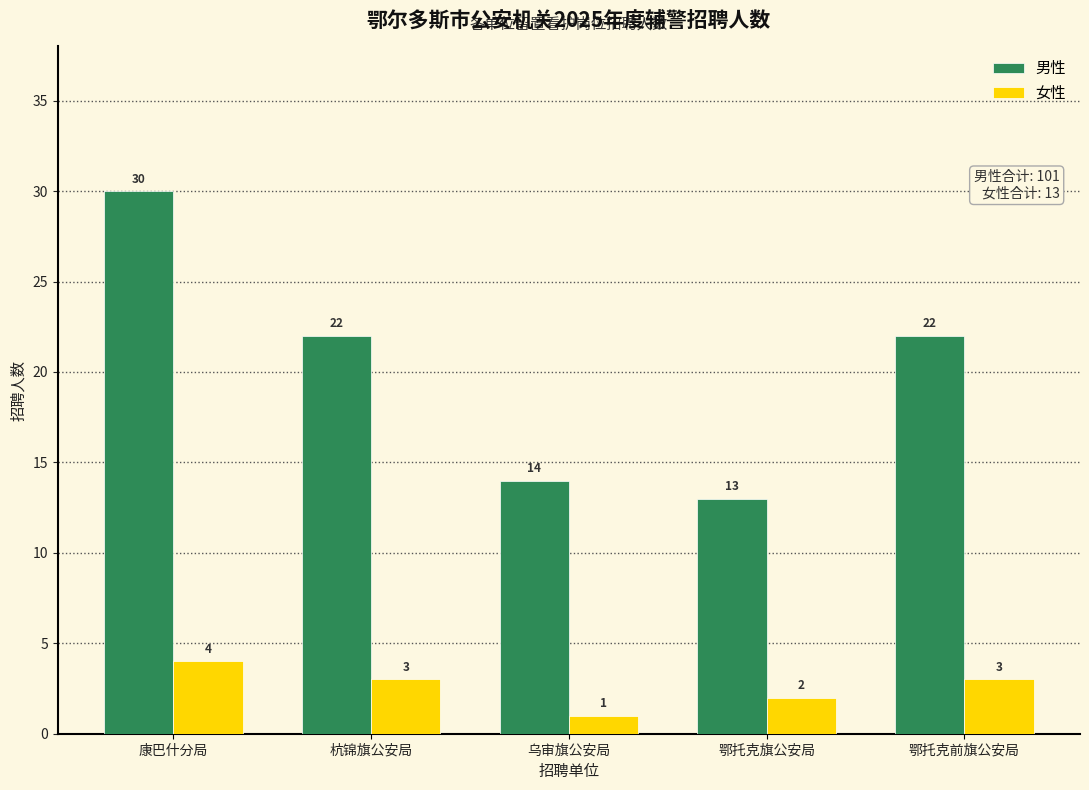

What is the smallest value displayed?

1